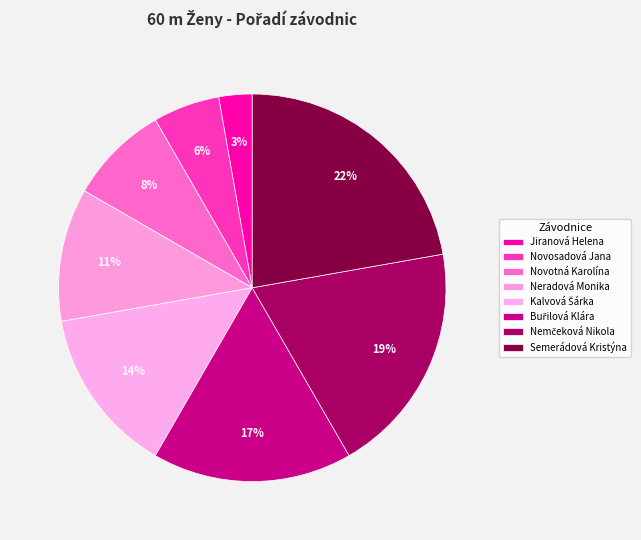

How many segments does this pie chart have?

8